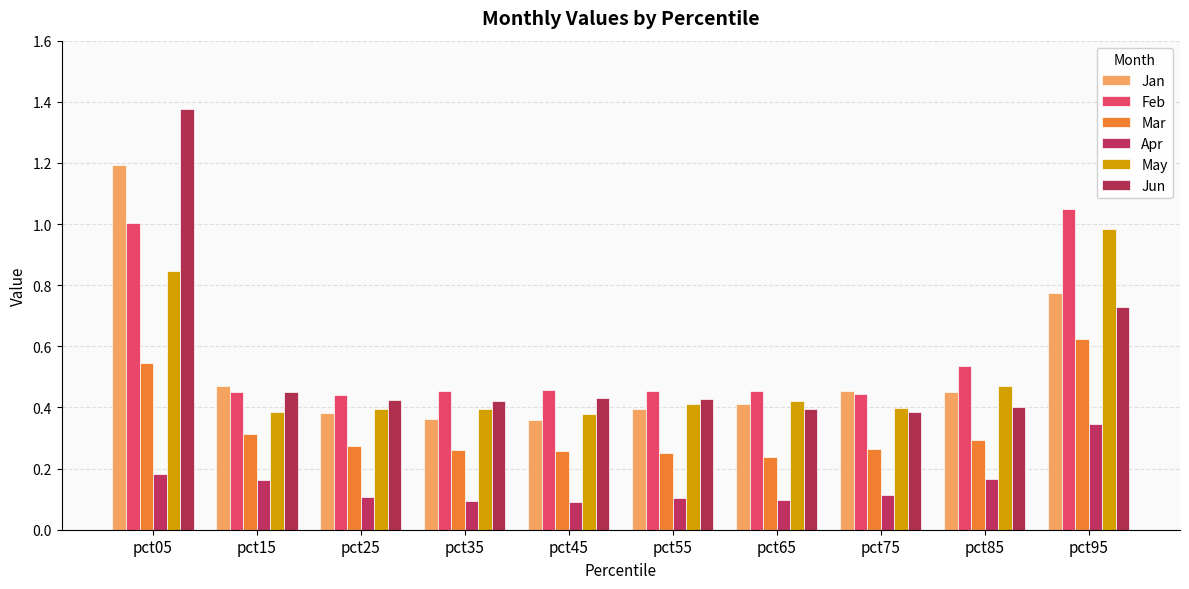

How many bars are there in each group?

6